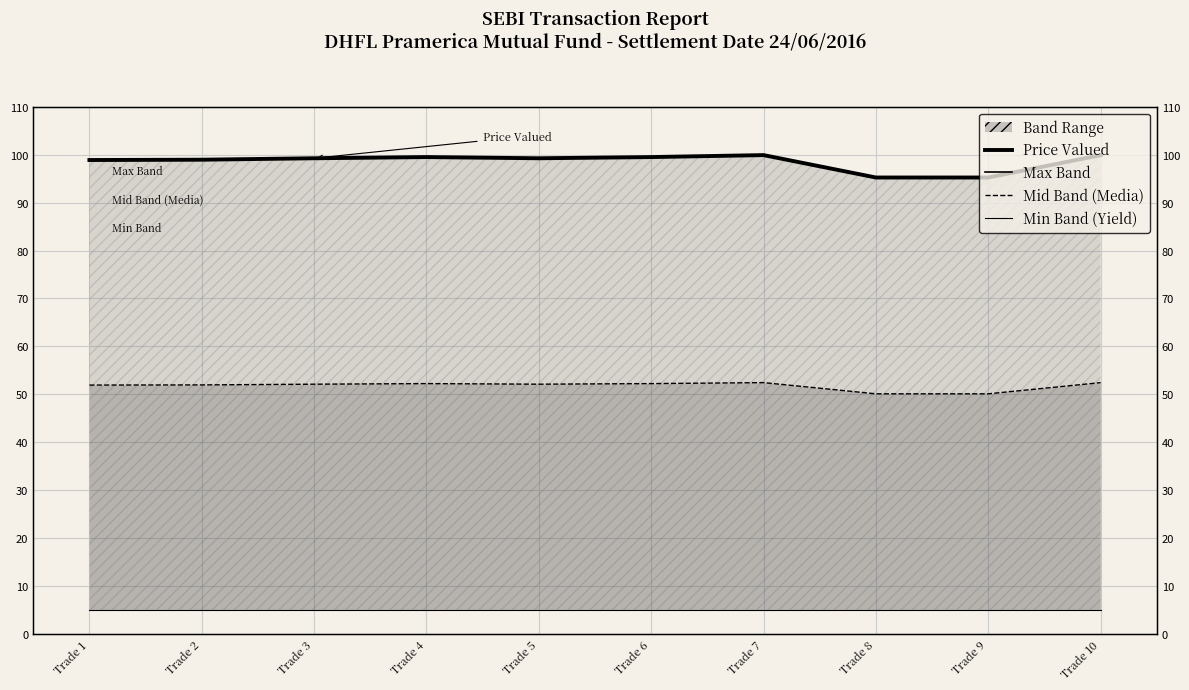

Rank the series by their maximum value, from lowest to highest.

Min Band (Yield), Mid Band (Media), Price Valued, Max Band (Price/Residual)